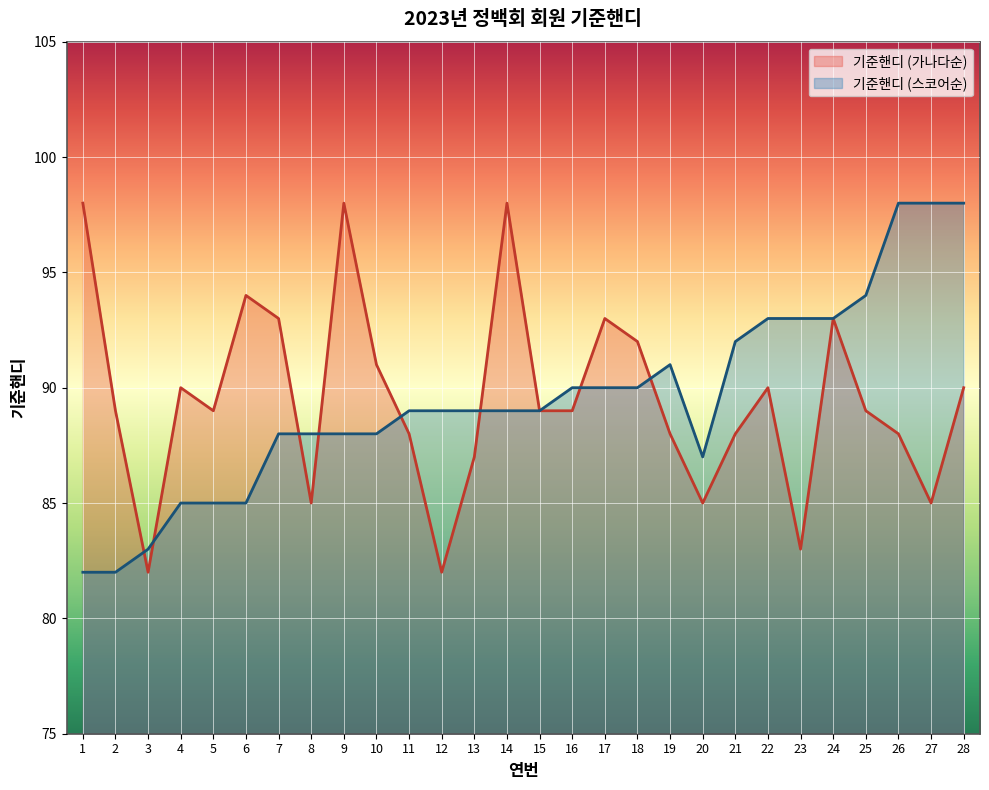

What is the total value across all series at 23?

176